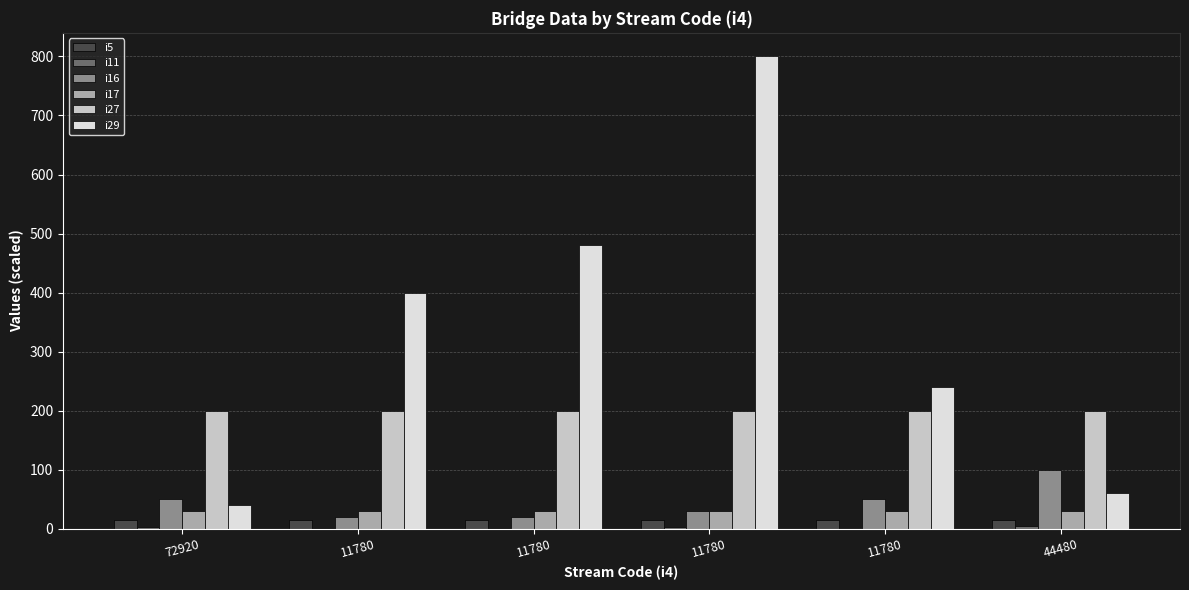

How many series are shown in this chart?

6